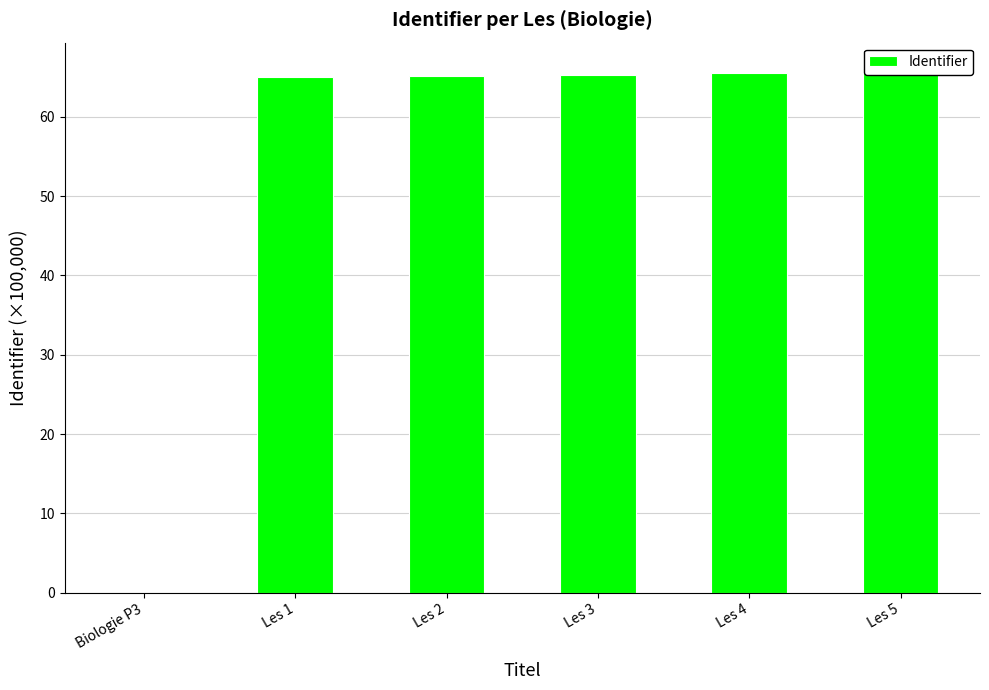

What is the maximum value shown in the chart?

66.0